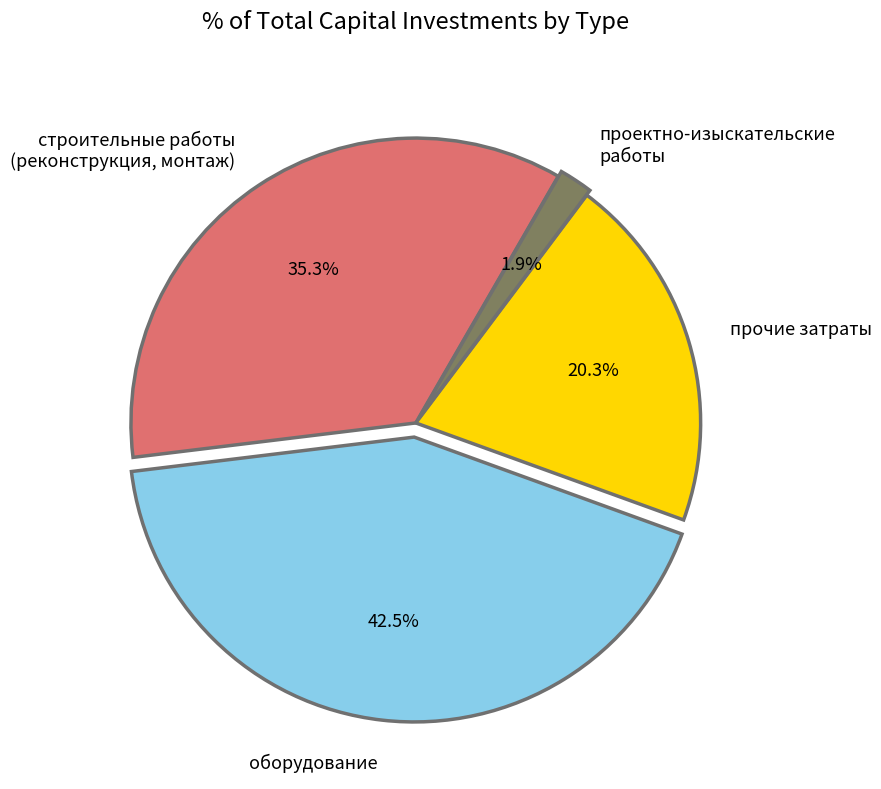

Rank the categories by value from lowest to highest.

проектно-изыскательские работы, прочие затраты, строительные работы (реконструкция, монтаж), оборудование